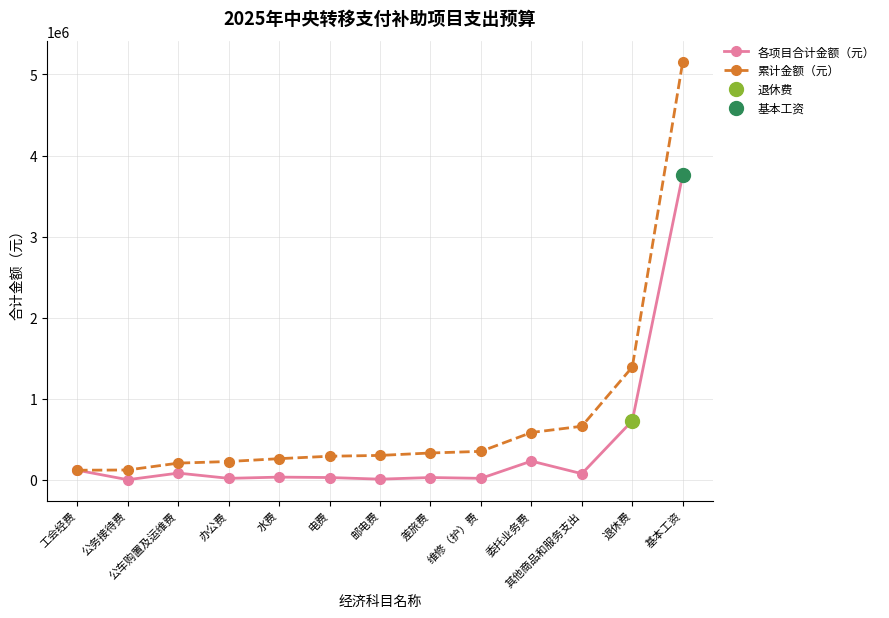

What is the minimum value shown in the chart?

3000